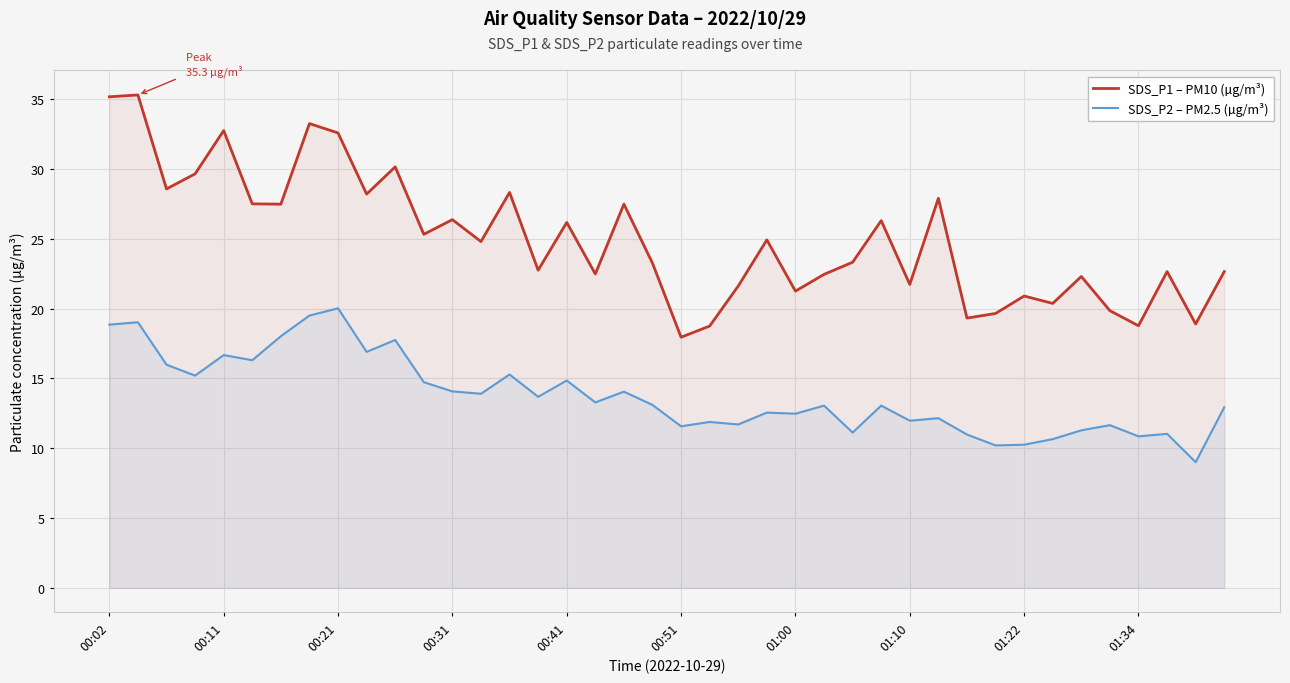

What is the total value across all series at 00:11?

49.4